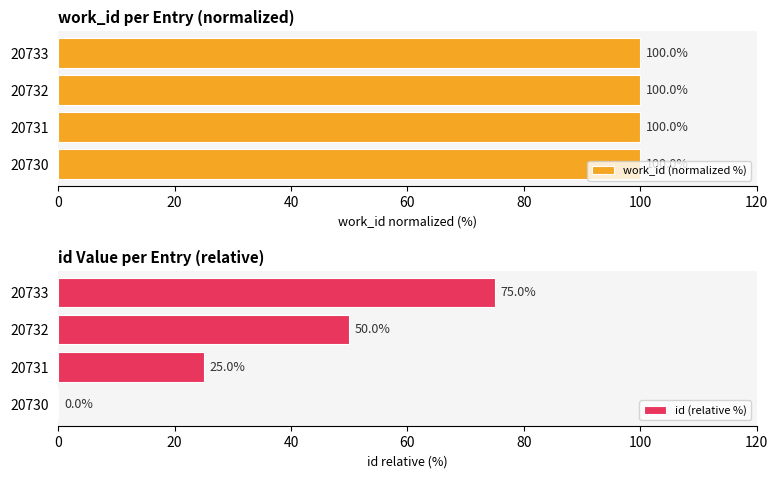

At how many categories does at least one series exceed 49?

2